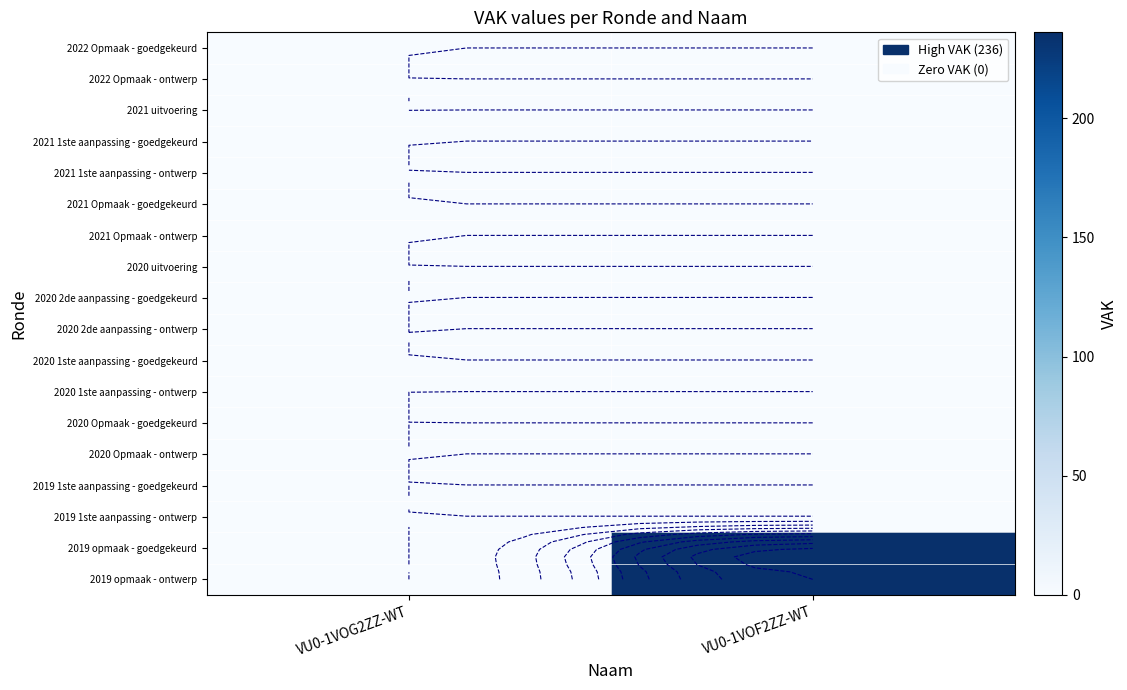

Rank the series by their maximum value, from lowest to highest.

2022 Opmaak - goedgekeurd, 2022 Opmaak - ontwerp, 2021 uitvoering, 2021 1ste aanpassing - goedgekeurd, 2021 1ste aanpassing - ontwerp, 2021 Opmaak - goedgekeurd, 2021 Opmaak - ontwerp, 2020 uitvoering, 2020 2de aanpassing - goedgekeurd, 2020 2de aanpassing - ontwerp, 2020 1ste aanpassing - goedgekeurd, 2020 1ste aanpassing - ontwerp, 2020 Opmaak - goedgekeurd, 2020 Opmaak - ontwerp, 2019 1ste aanpassing - goedgekeurd, 2019 1ste aanpassing - ontwerp, 2019 opmaak - goedgekeurd, 2019 opmaak - ontwerp